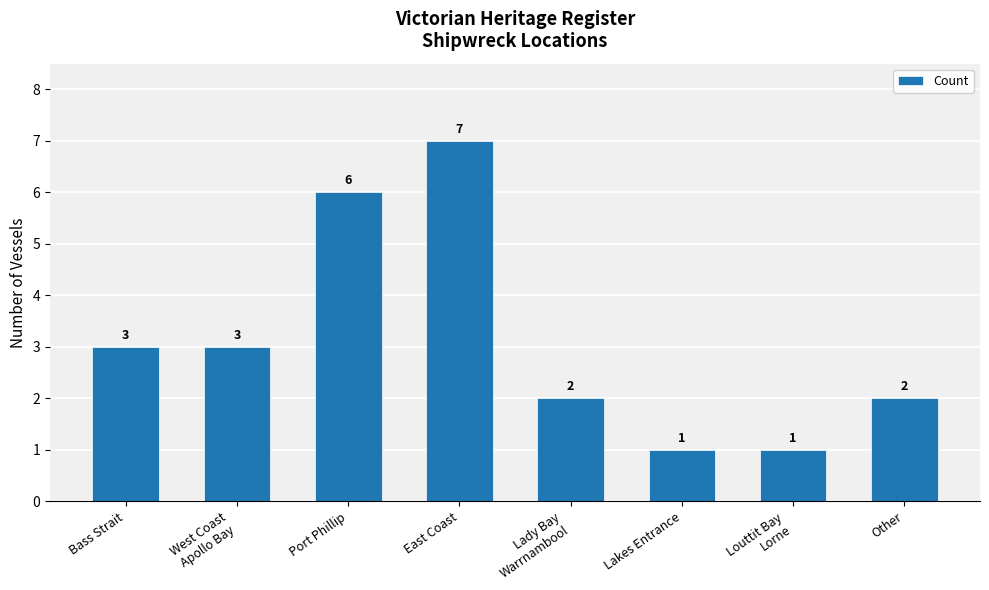

Does the chart contain any negative values?

No